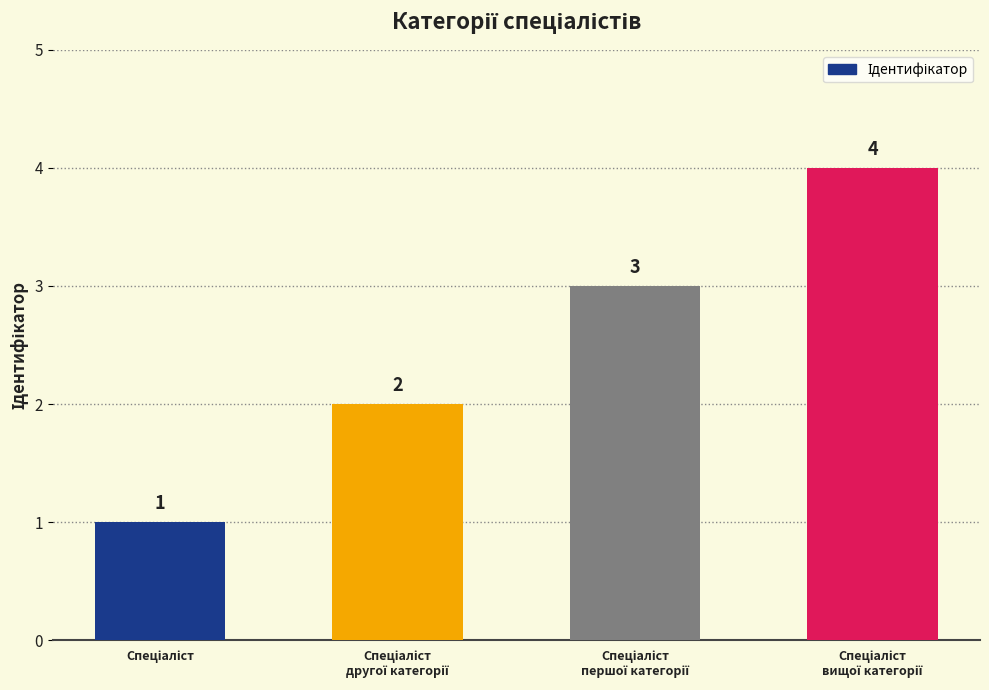

What is the greatest value displayed?

4